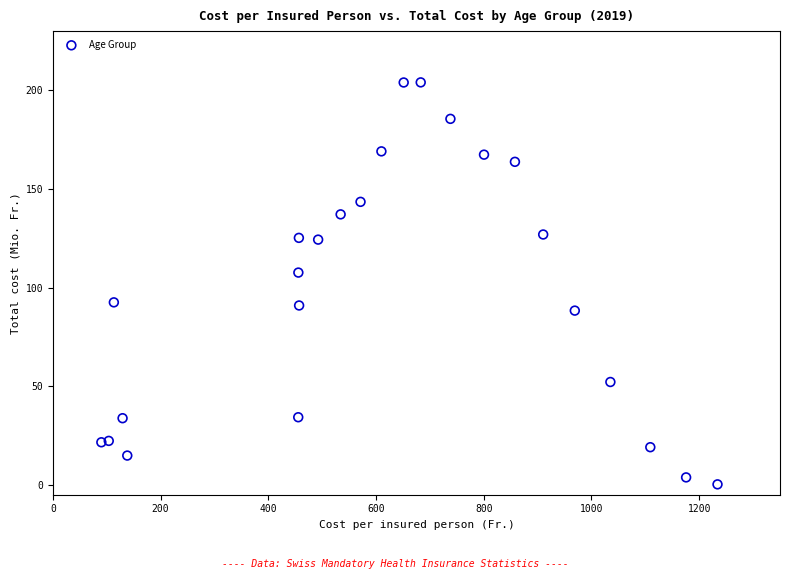

What Y value in the scatter plot is closest to 102?

107.6